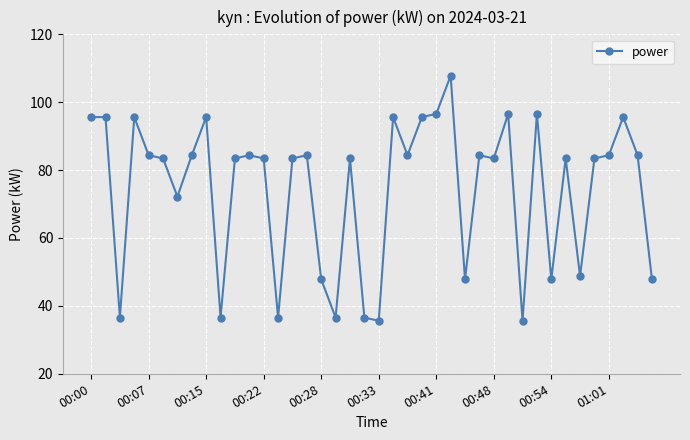

What is the average value?

74.4